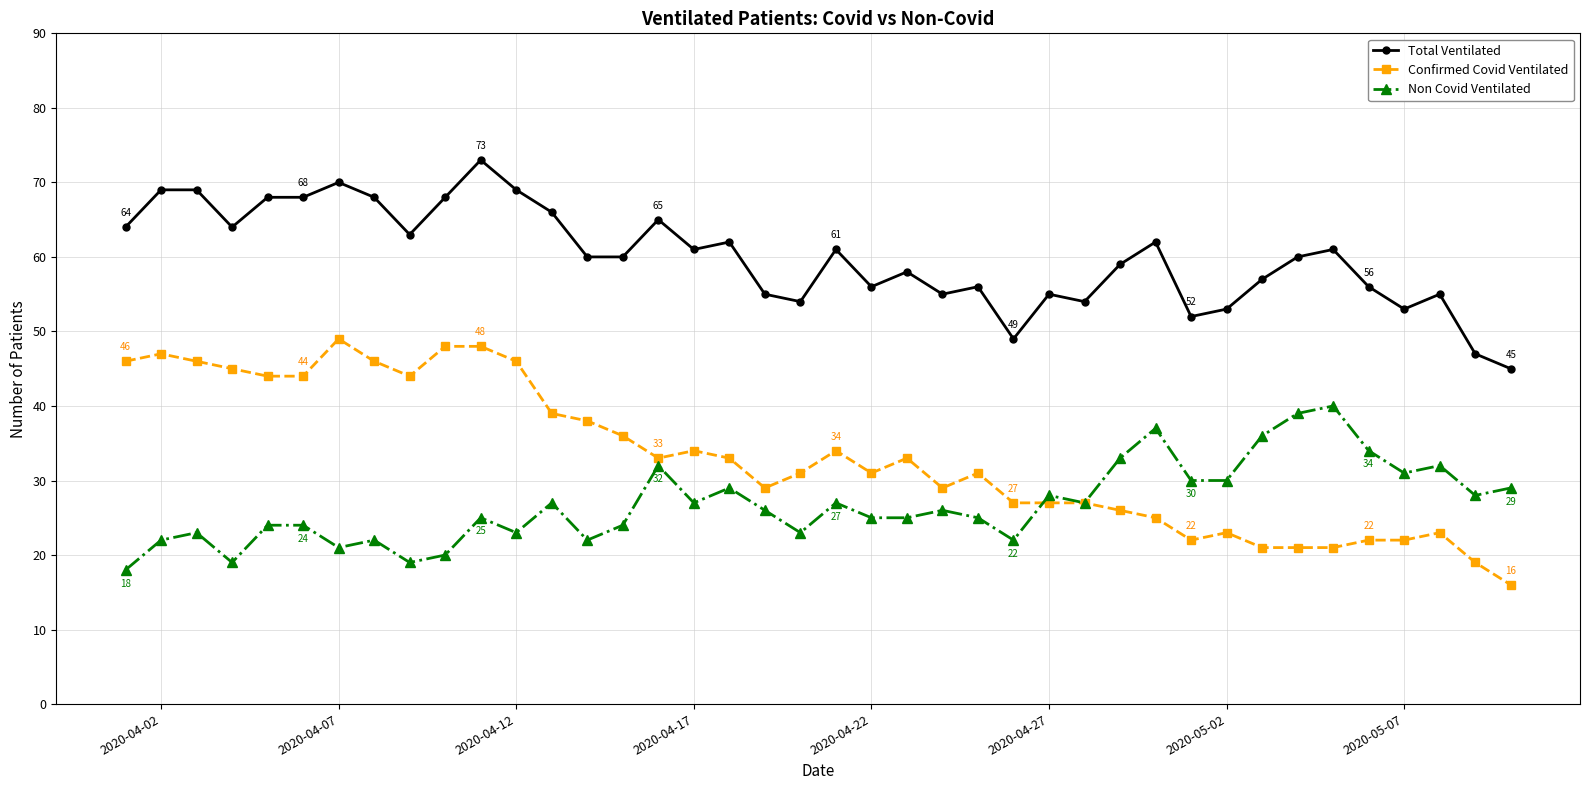

True or false: Total Ventilated and Non Covid Ventilated intersect in this chart.

False